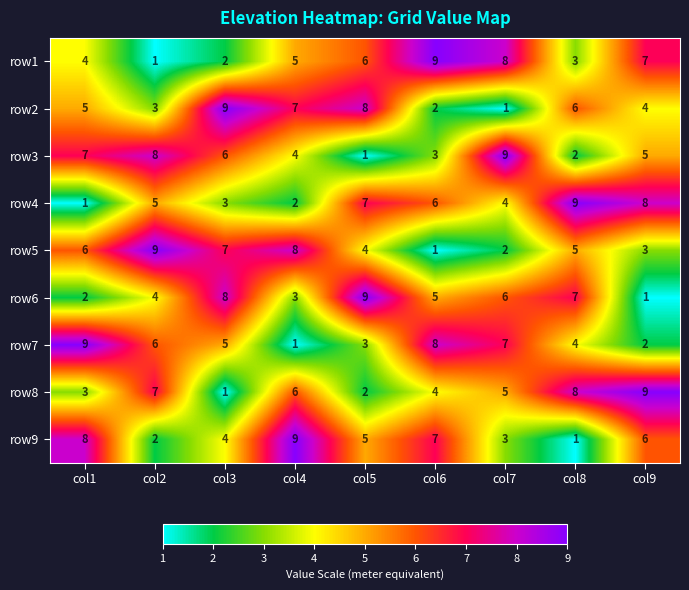

Rank the series at col9 from lowest to highest value.

row6, row7, row5, row2, row3, row9, row1, row4, row8